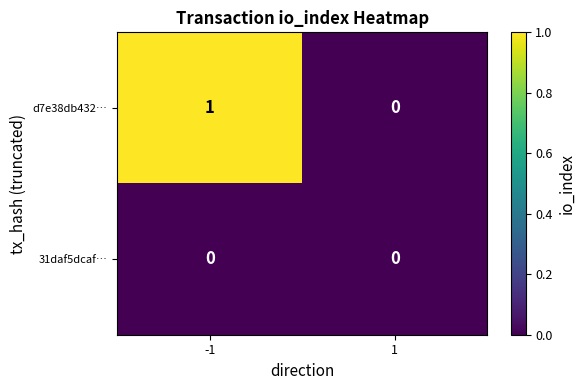

Count the number of data series in this chart.

2